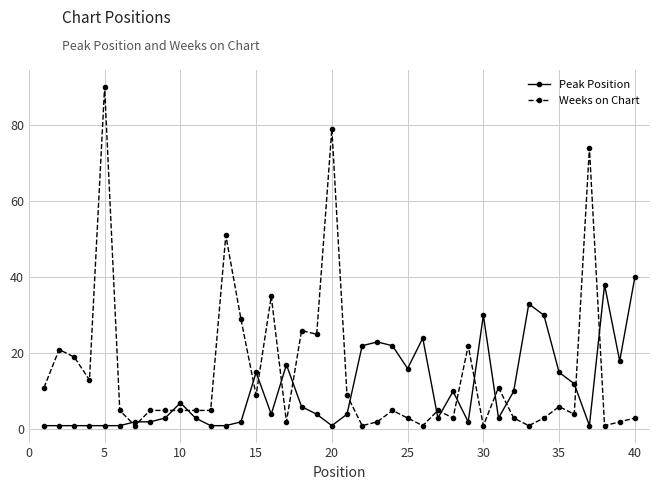

What is the value of the Weeks on Chart point at the 35th from the left?

6